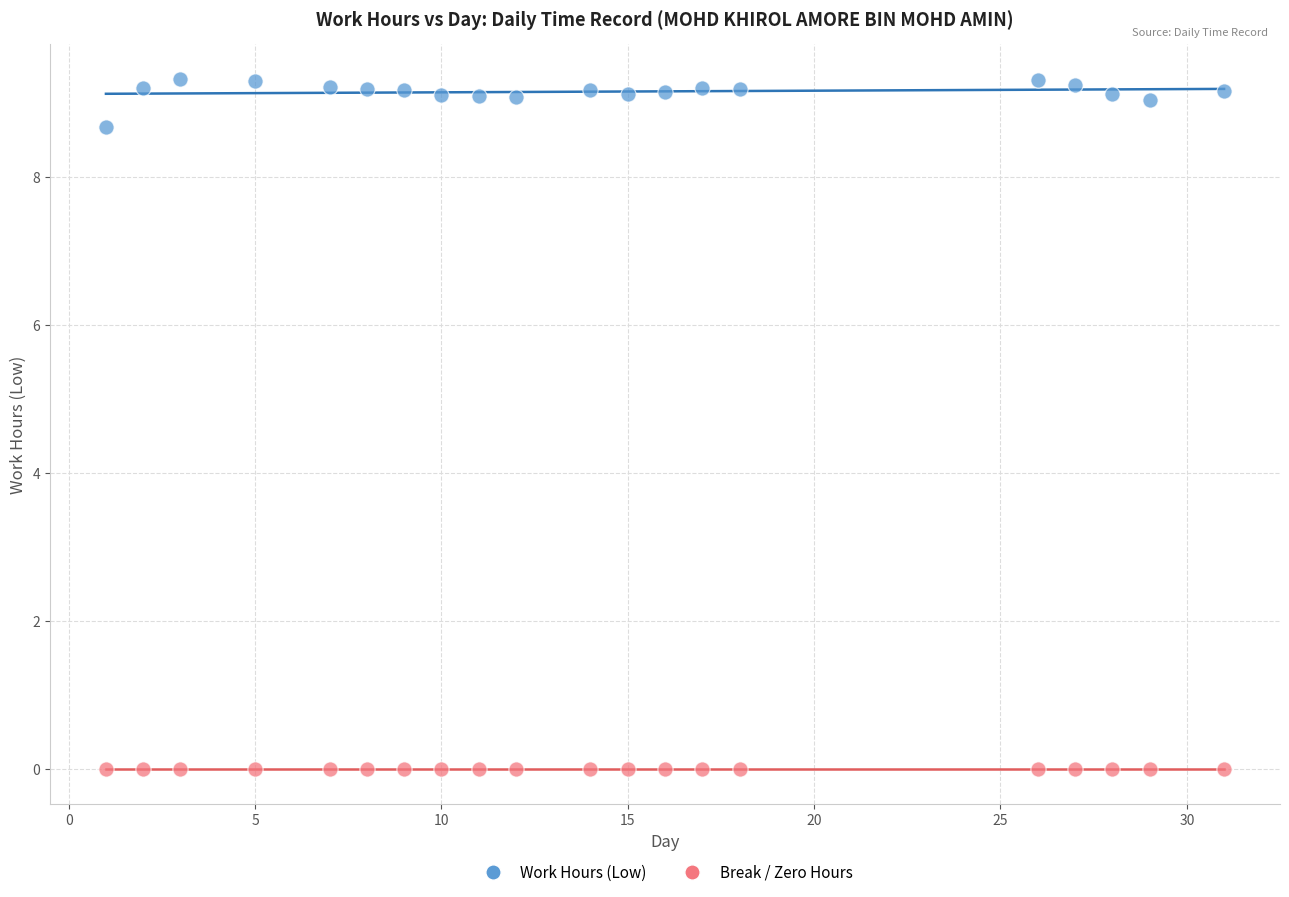

Which series reaches the minimum Y coordinate?

Break / Zero Hours